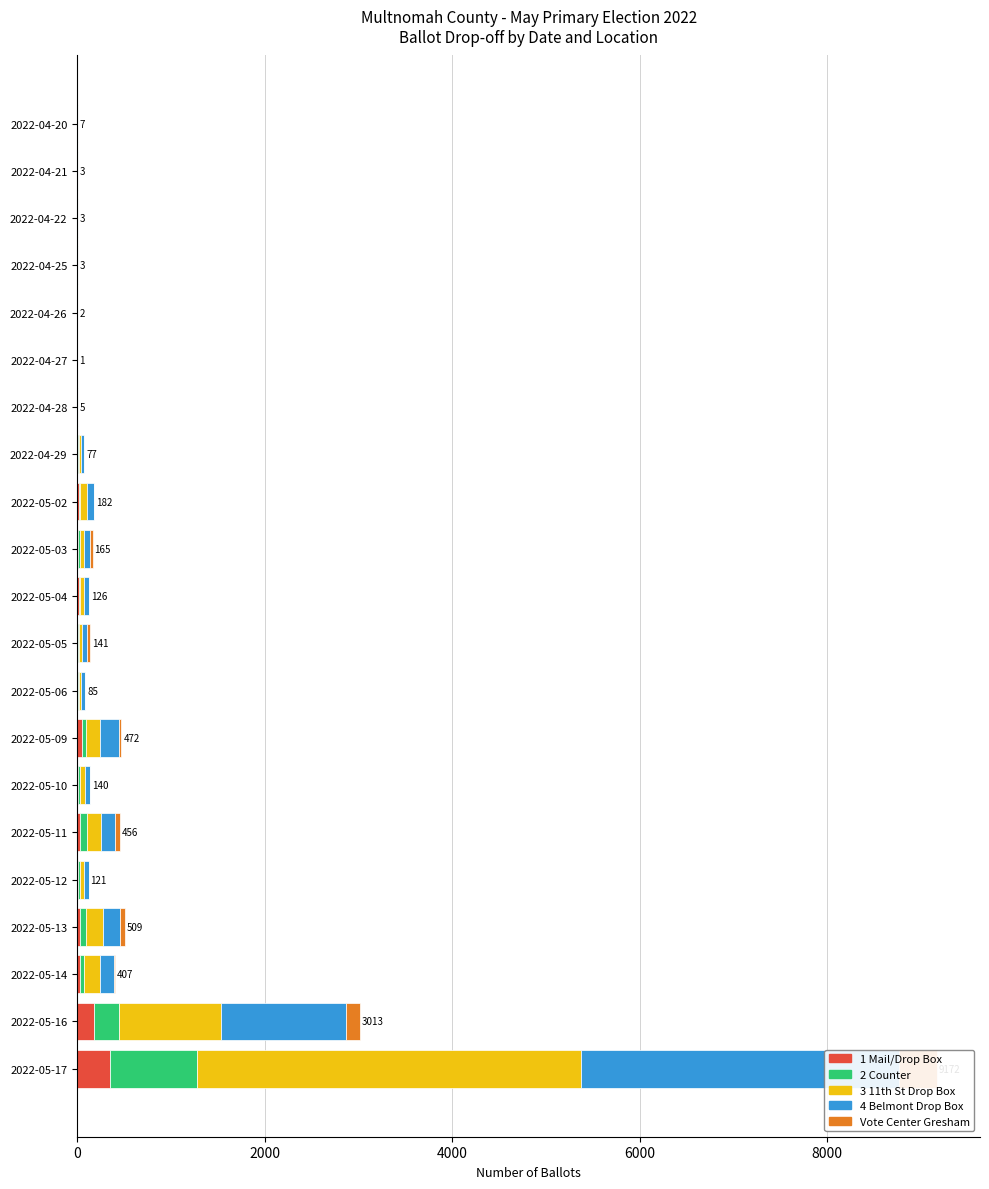

Where is 4 Belmont Drop Box nearest to the value 1694?

2022-05-16